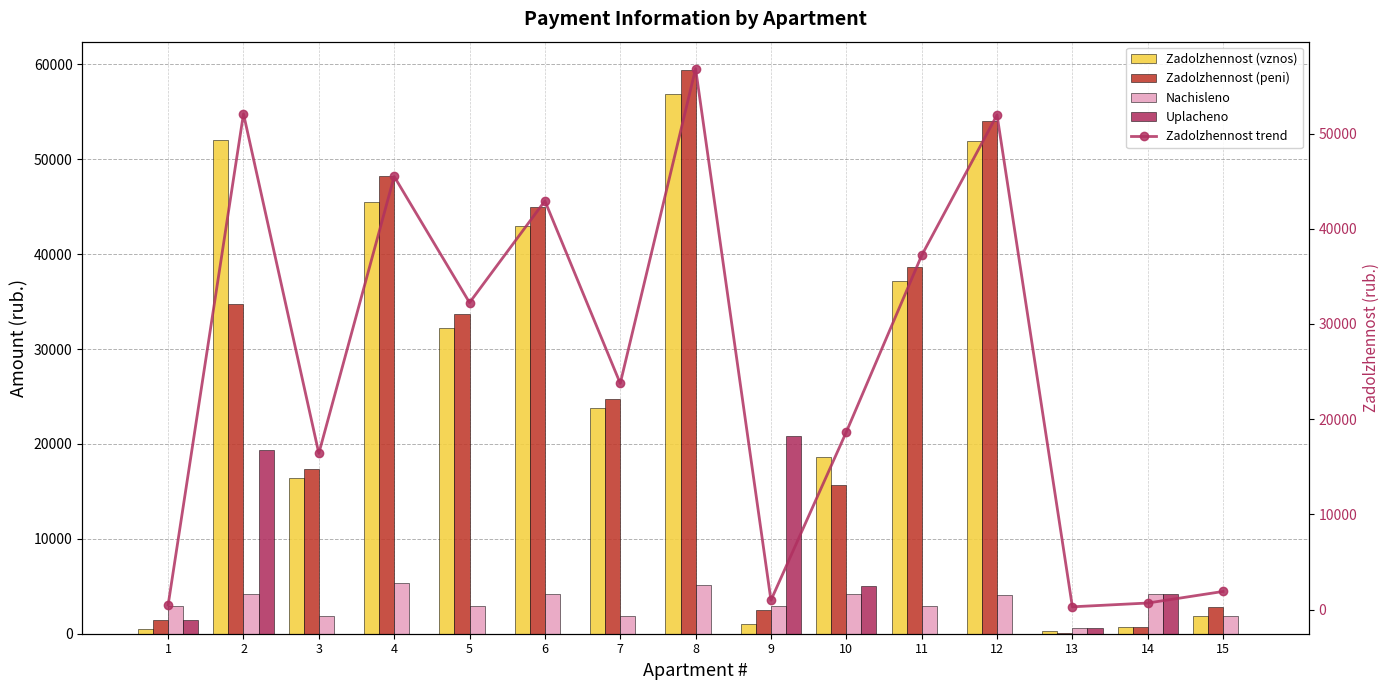

True or false: Nachisleno has a value of 5695.6 at 10.

False